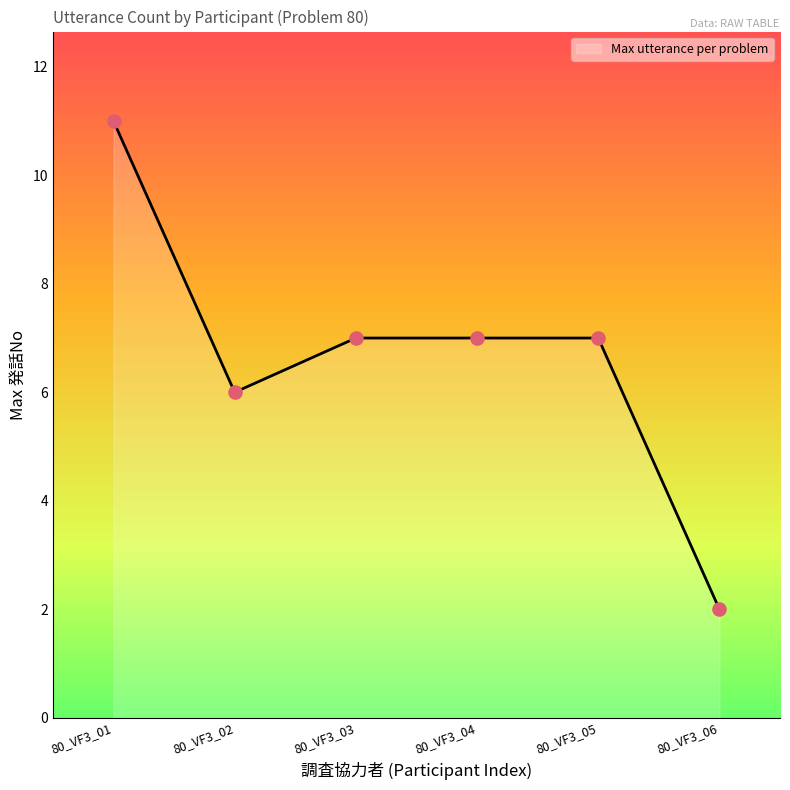

What is the ratio of the value at 80_VF3_04 to the value at 80_VF3_02?

1.2